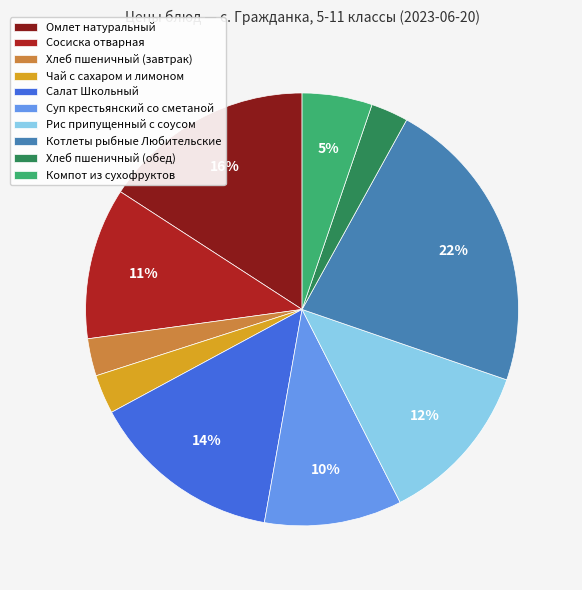

Does any single category account for the majority?

No